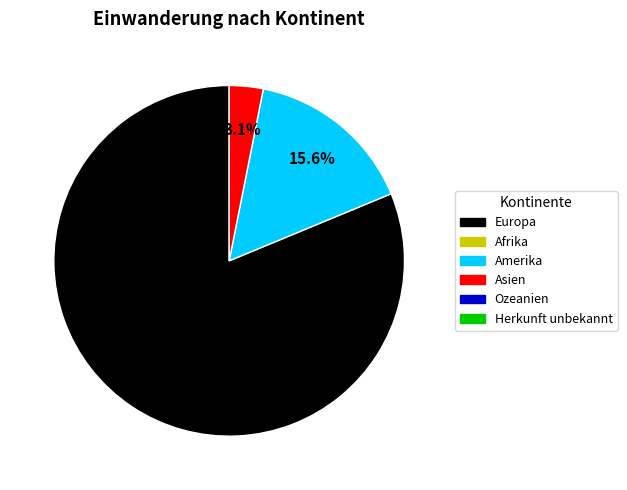

How many segments does this pie chart have?

3